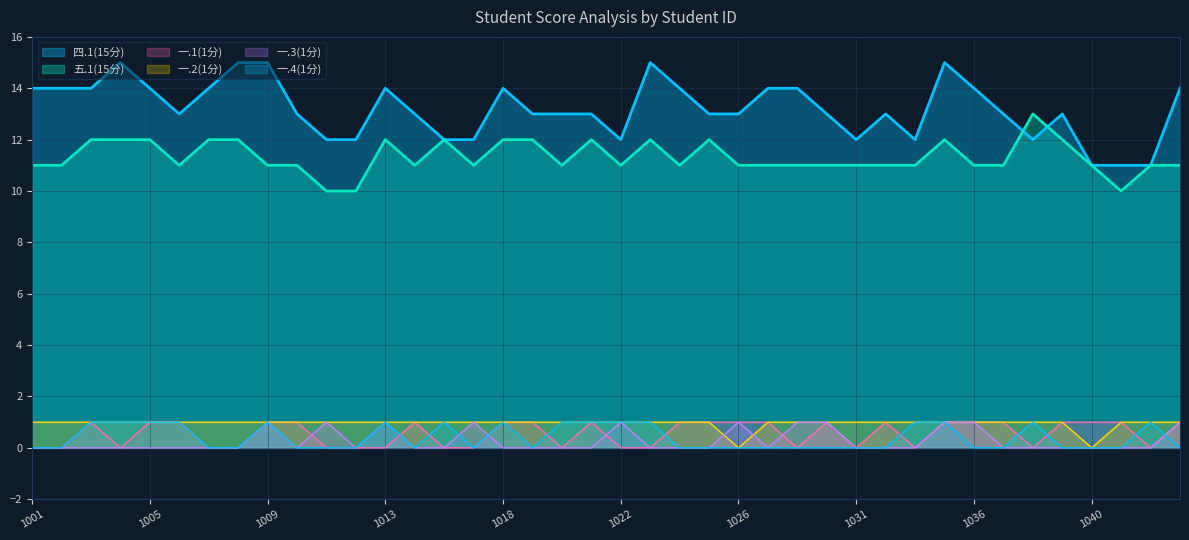

Between 2023051033 and 2023051008, which is larger?

2023051008